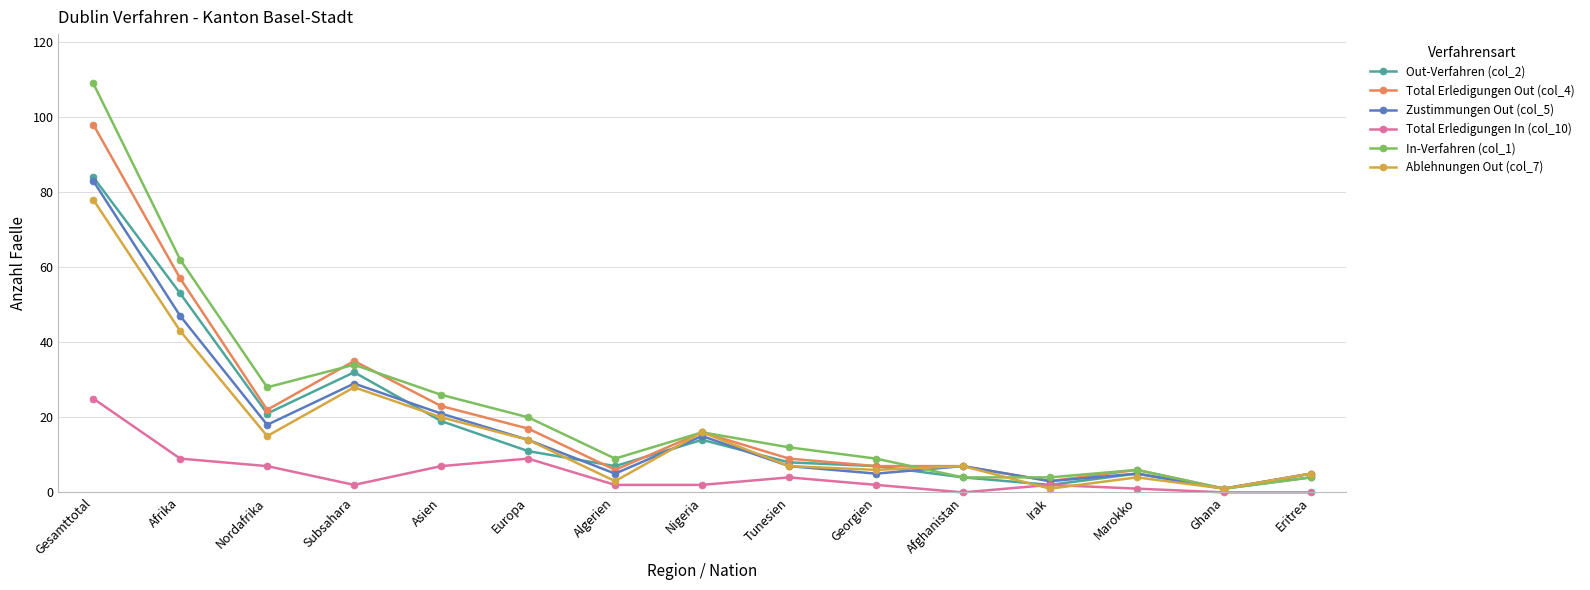

Which category has the highest value across all series?

Gesamttotal